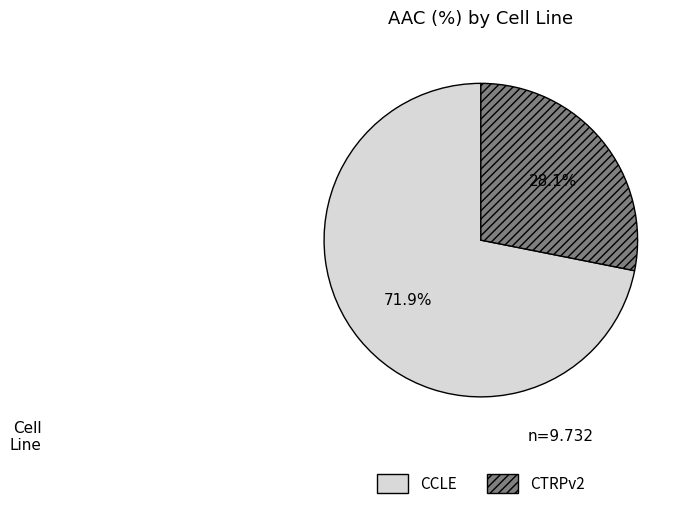

To the nearest percent, what portion does CCLE represent?

72%